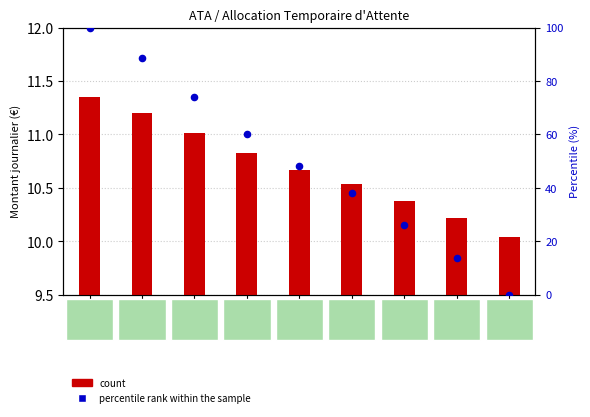

Which series reaches the minimum Y coordinate?

percentile rank within the sample